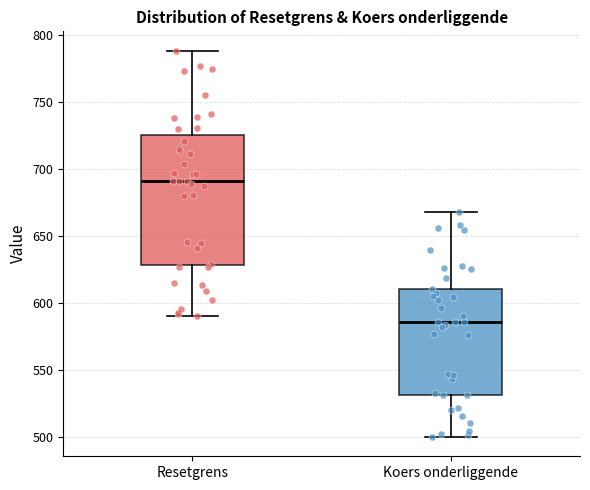

Where does the upper whisker of the box for Koers onderliggende end on the y-axis? The values are not printed on the chart, so give them approximately, as read against the axis.

670